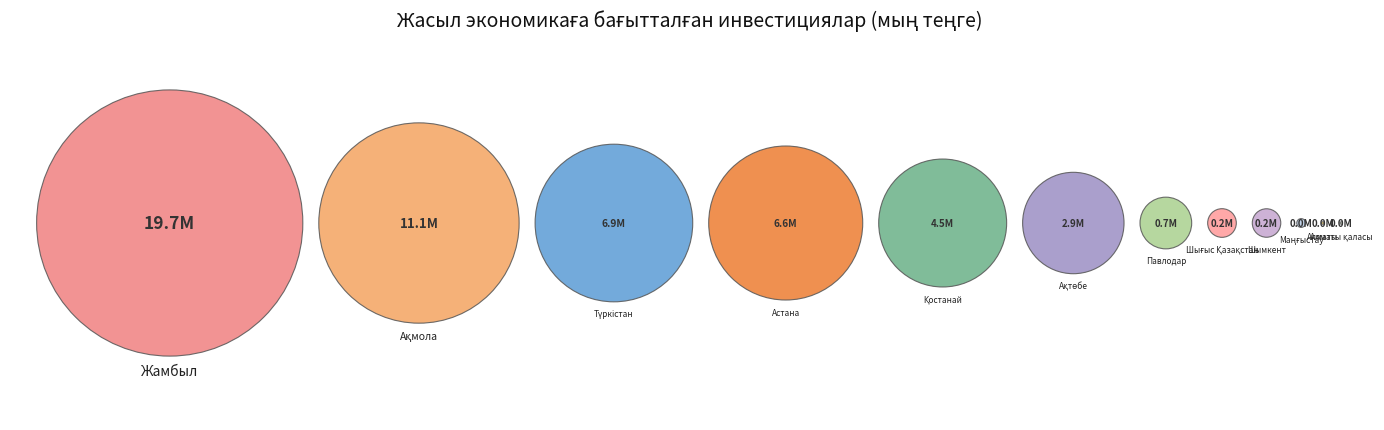

What is the largest slice in the pie chart?

Жамбыл